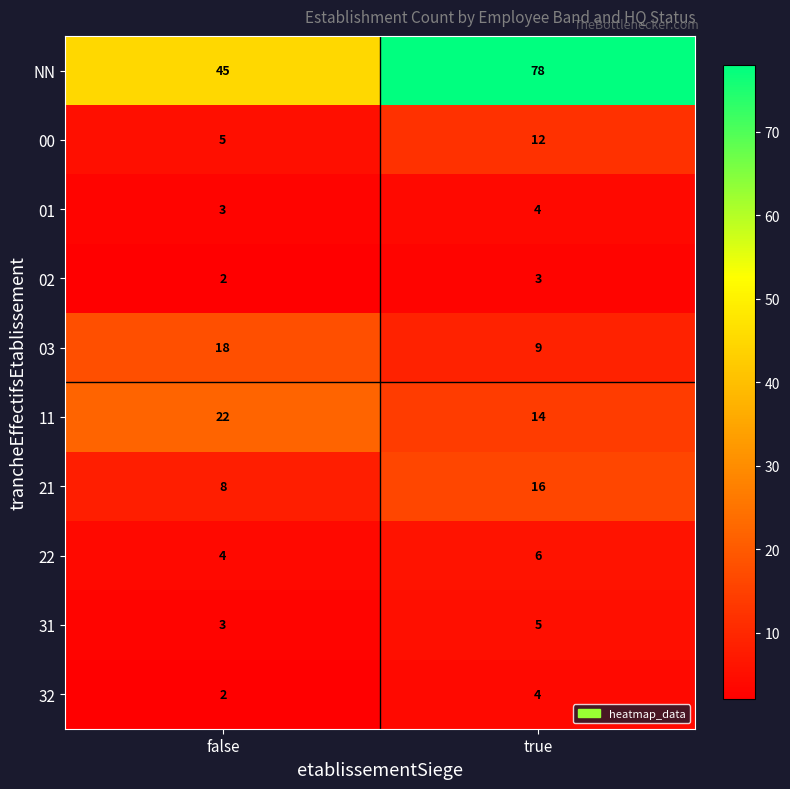

Where is 31 nearest to the value 4?

false